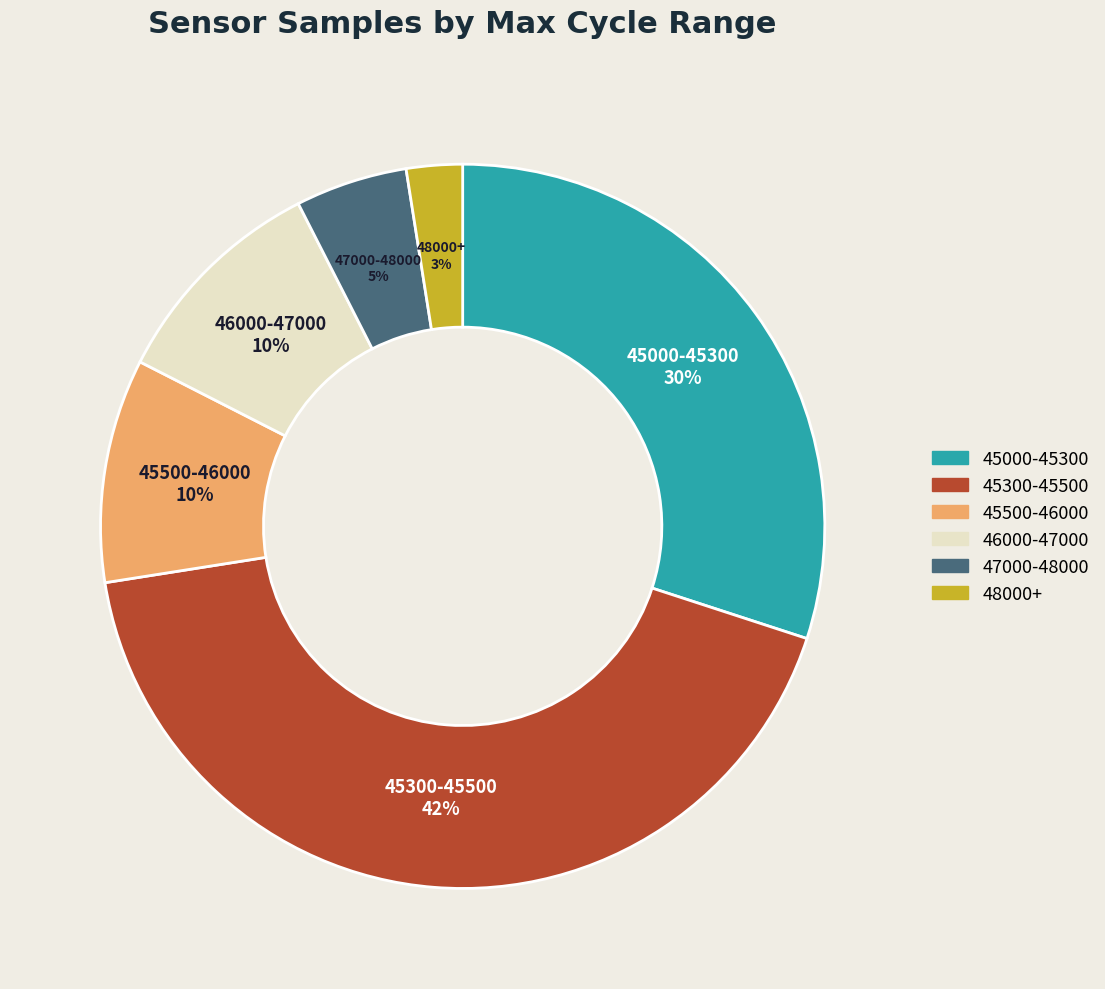

Does any single category account for the majority?

No